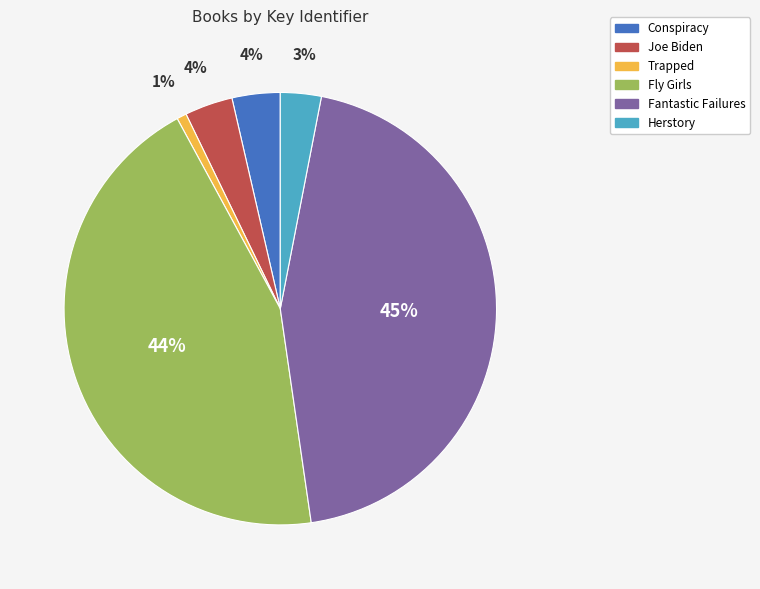

The Trapped slice represents 11% of the pie. True or false?

False